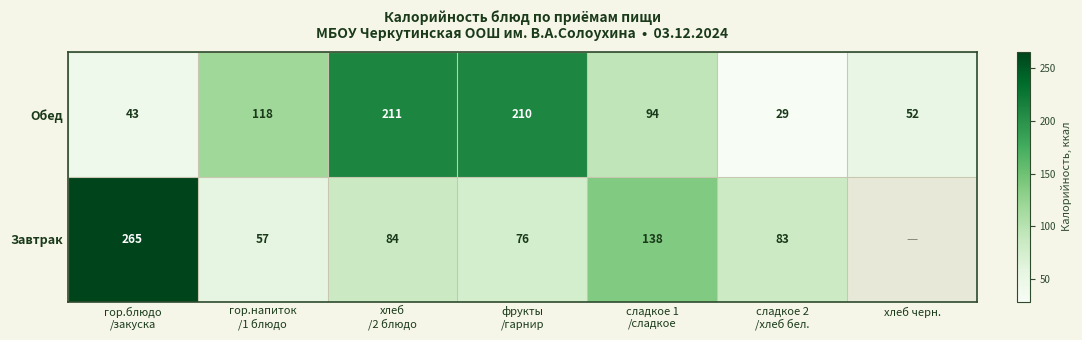

What is the difference between the maximum and minimum values in the Обед series?

182